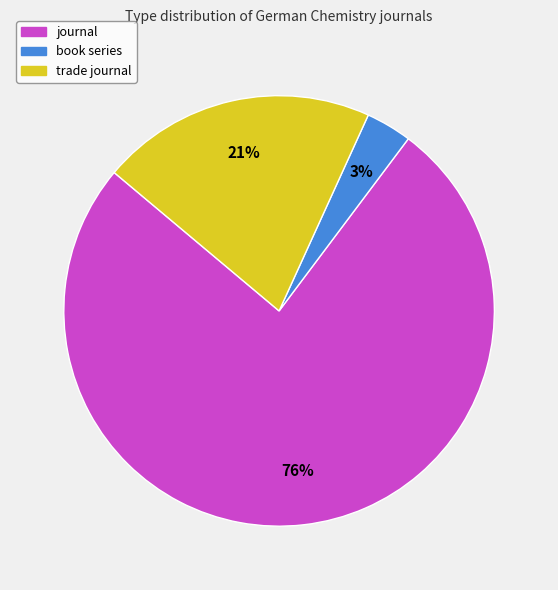

Which category has the biggest portion of the pie?

journal